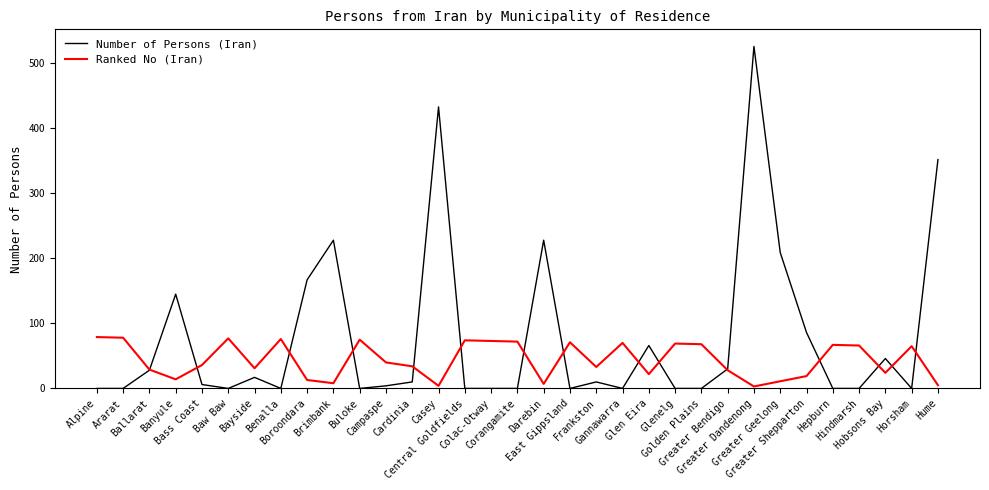

Which series has the largest total across all categories?

Number of Persons (Iran)